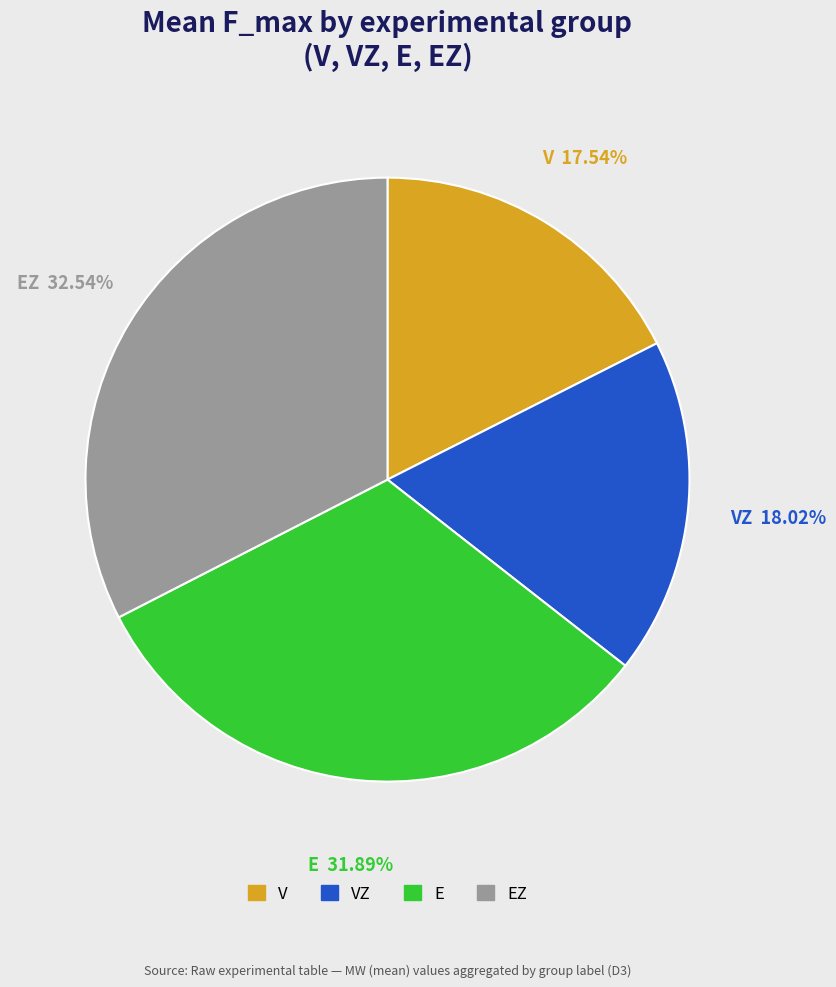

Is there any slice that represents more than half of the pie?

No